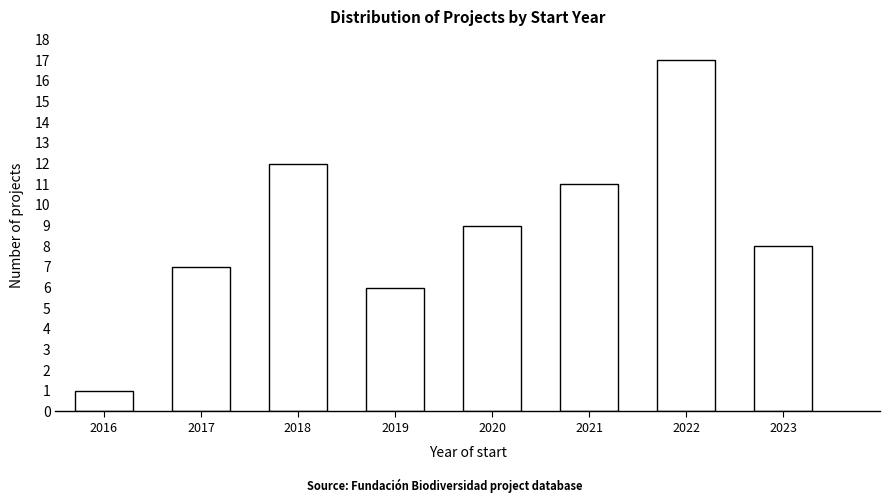

Reading left to right, transcribe all the data shown in this chart.

2016=1	2017=7	2018=12	2019=6	2020=9	2021=11	2022=17	2023=8